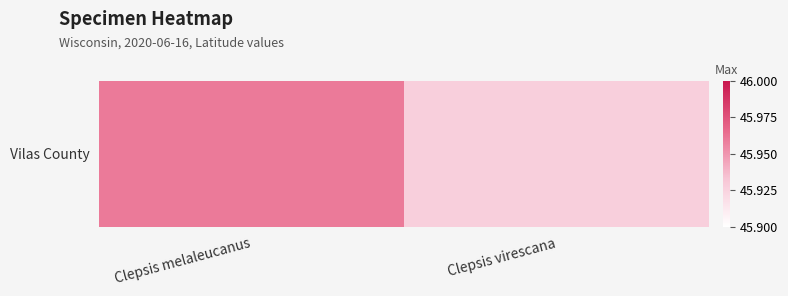

Read the value at Clepsis melaleucanus.

46.0